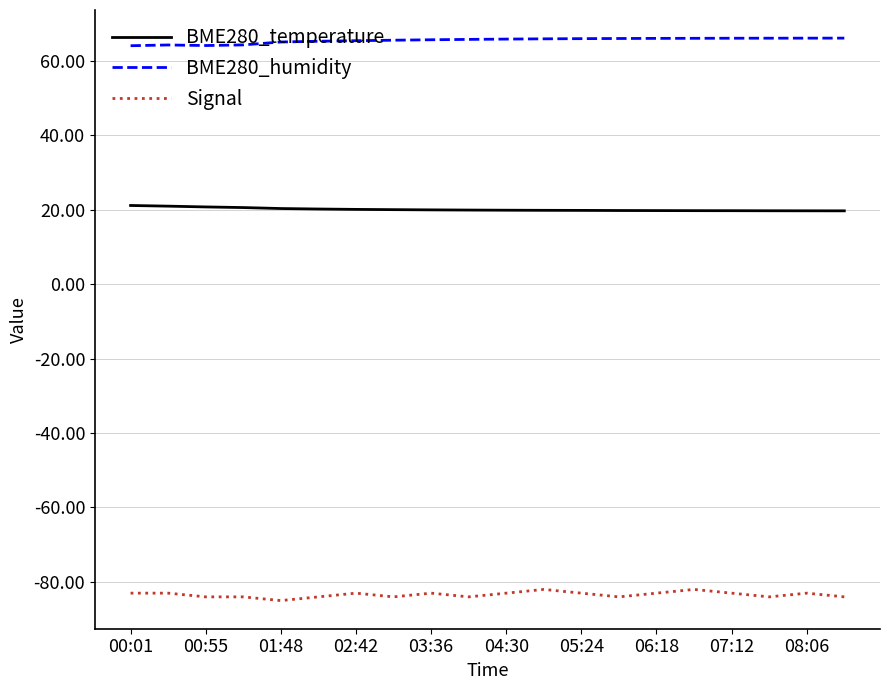

True or false: Signal and BME280_humidity intersect in this chart.

False